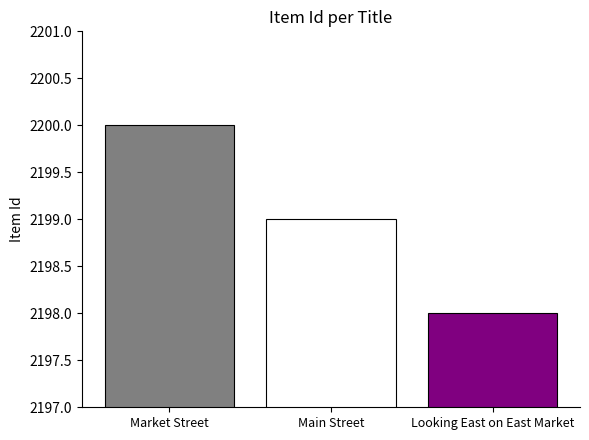

Count the number of categories in the chart.

1